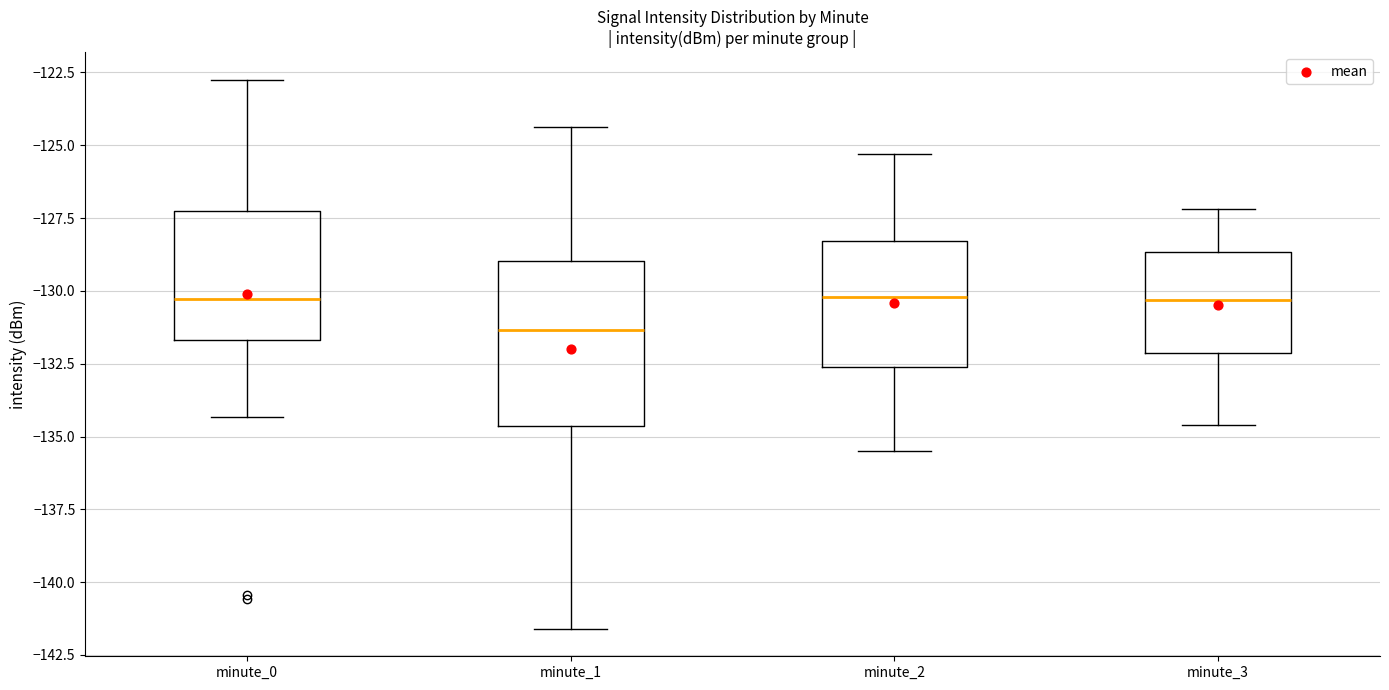

Which box's median line is the lowest?

minute_1